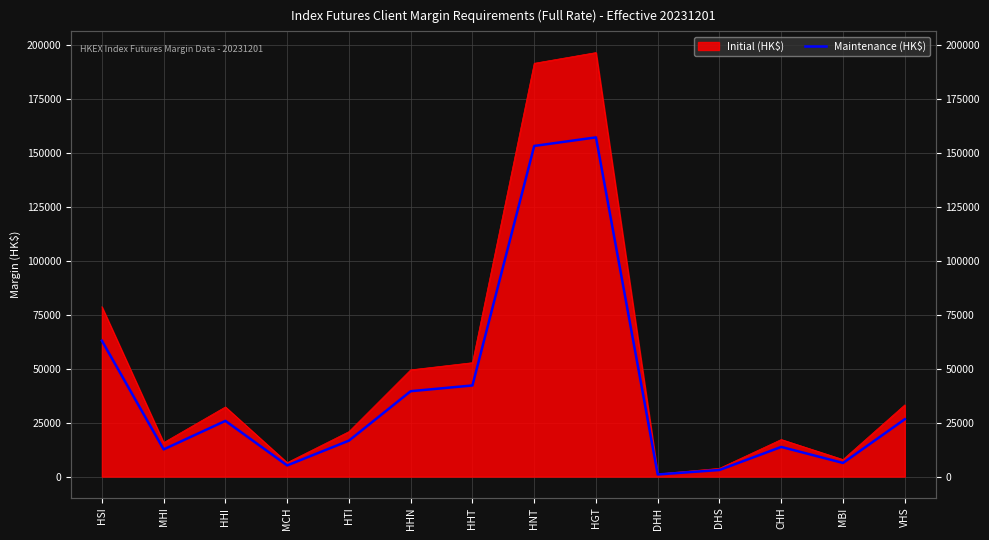

Which has a higher value, HNT or CHH?

HNT